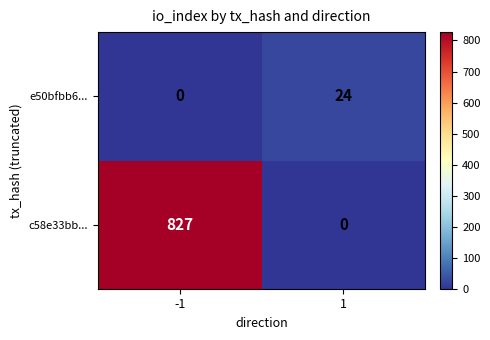

The value of e50bfbb6... at -1 is 0. True or false?

True